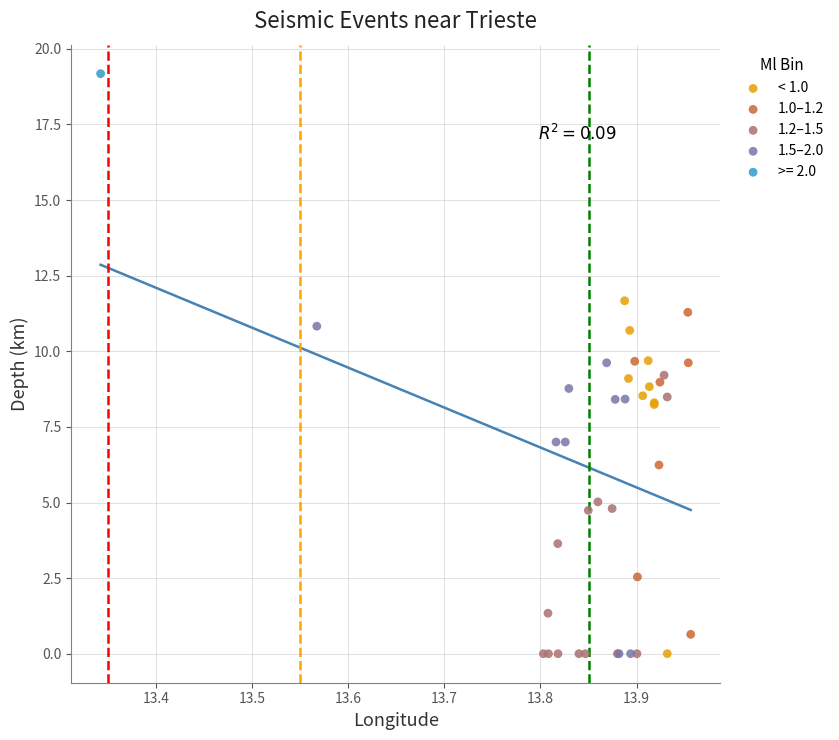

What are all the series names shown in the legend?

< 1.0, 1.0–1.2, 1.2–1.5, 1.5–2.0, >= 2.0